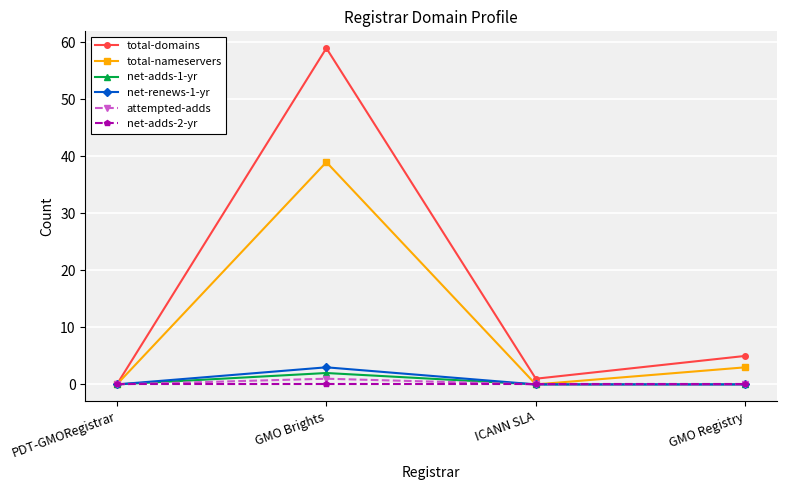

Between PDT-GMORegistrar and GMO Brights, which series saw the biggest shift?

total-domains